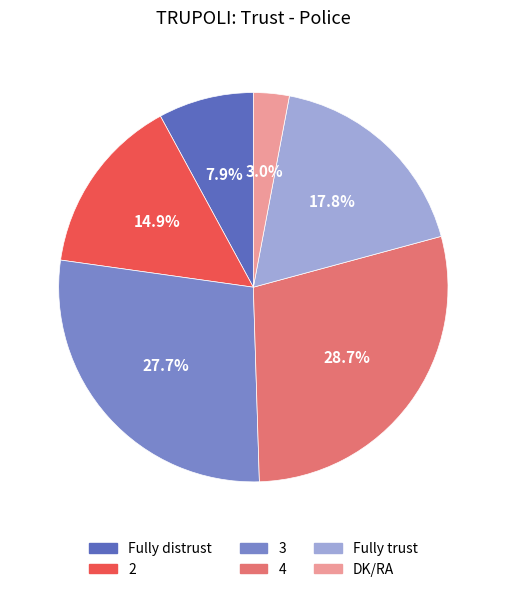

Which has a higher value, 2 or 4?

4